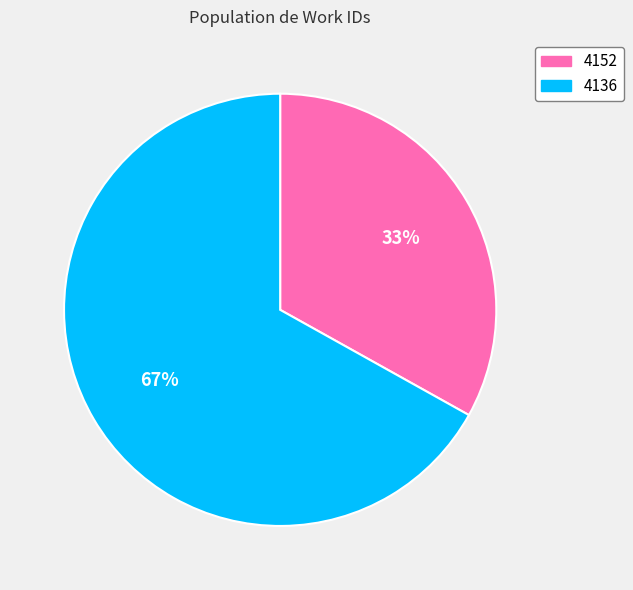

To the nearest percent, what is the combined percentage of 4136 and 4152?

100%